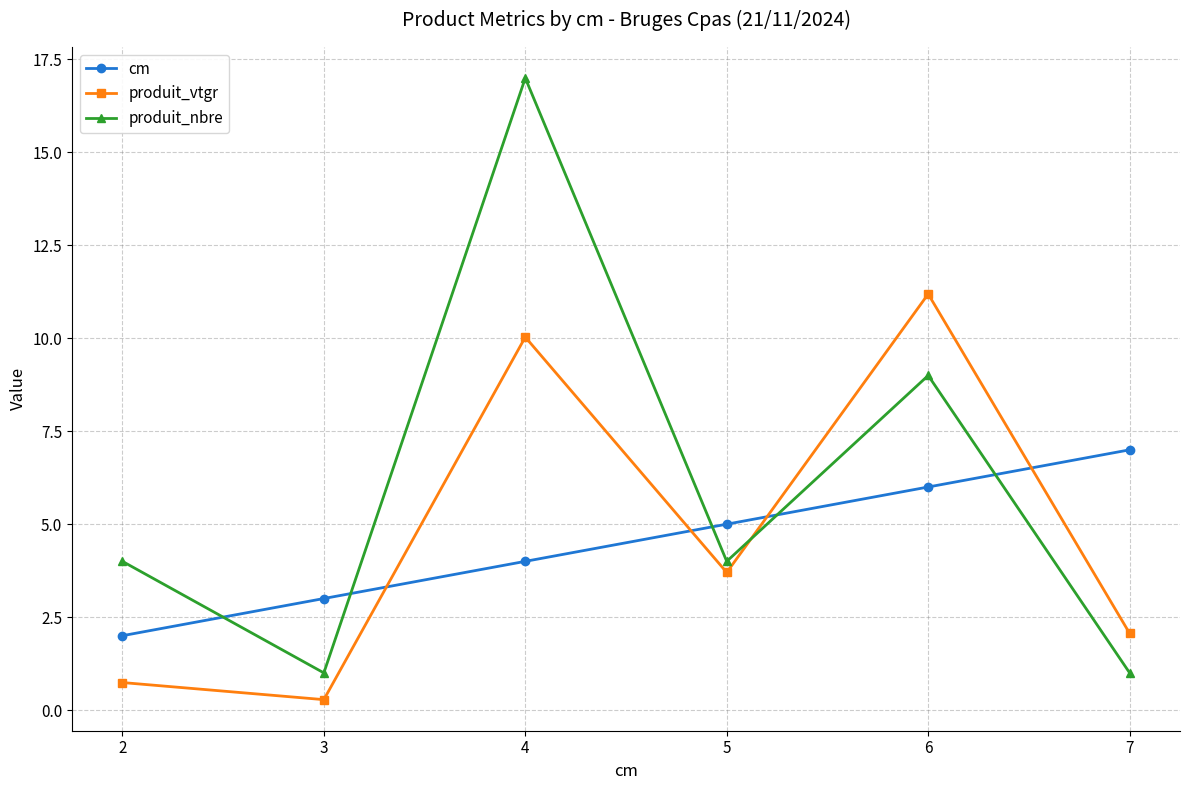

What is the difference between the highest and lowest values at 5?

1.3